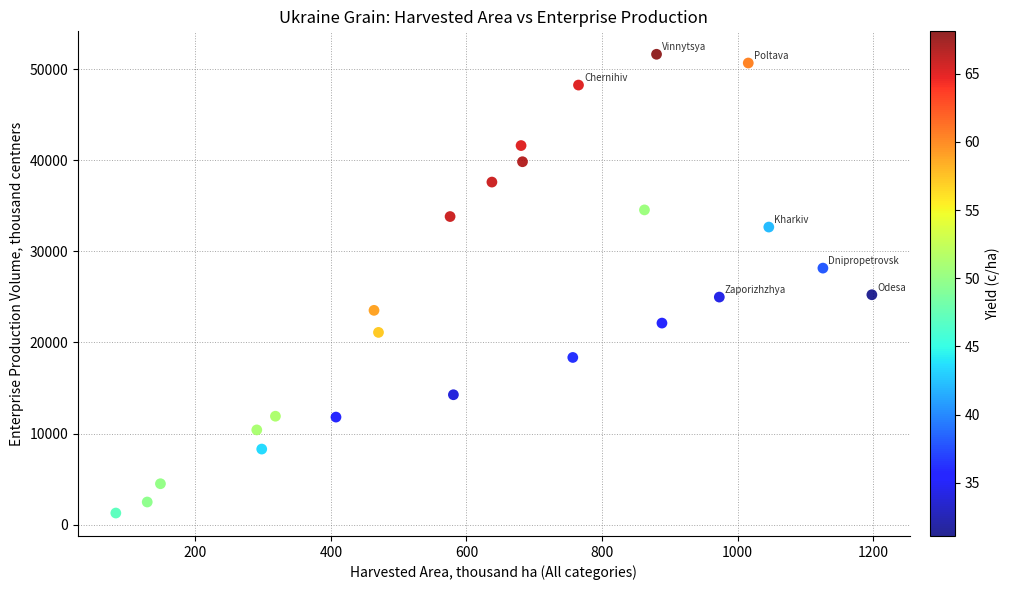

What is the range of X values (max minus min)?

1115.1